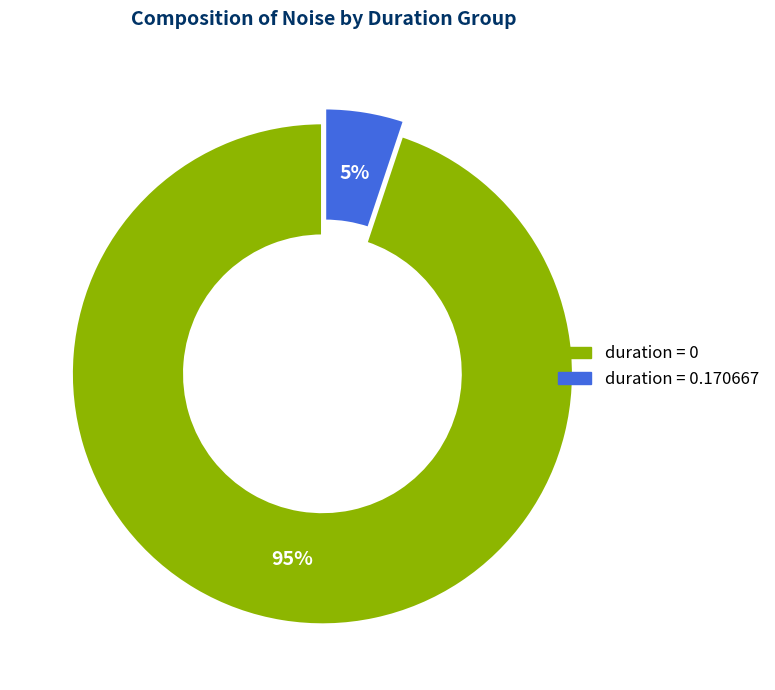

To the nearest percent, what is the difference between the largest and smallest slice percentages?

90%